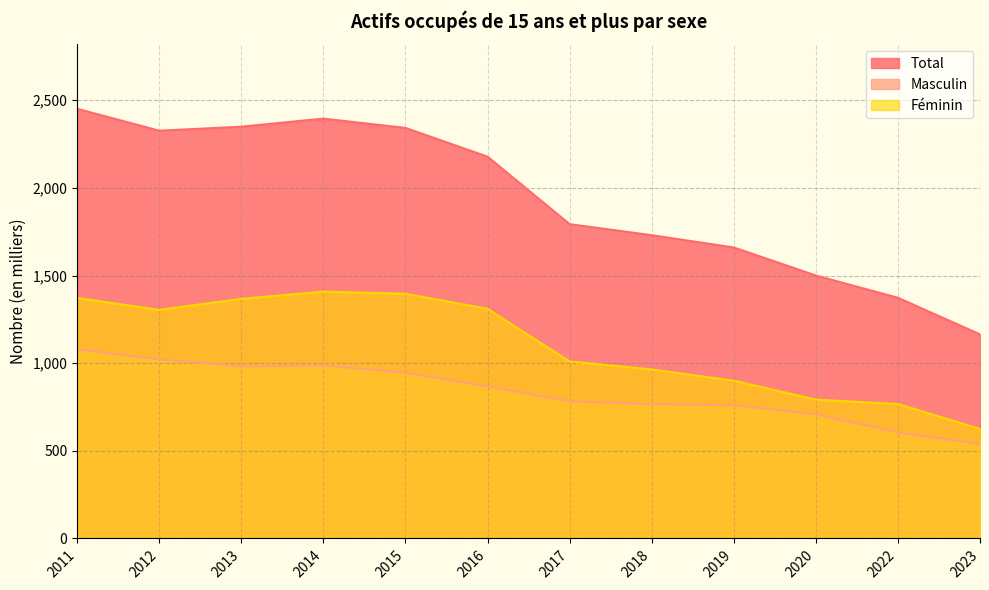

What is the difference between the highest and lowest values at 2019?

900